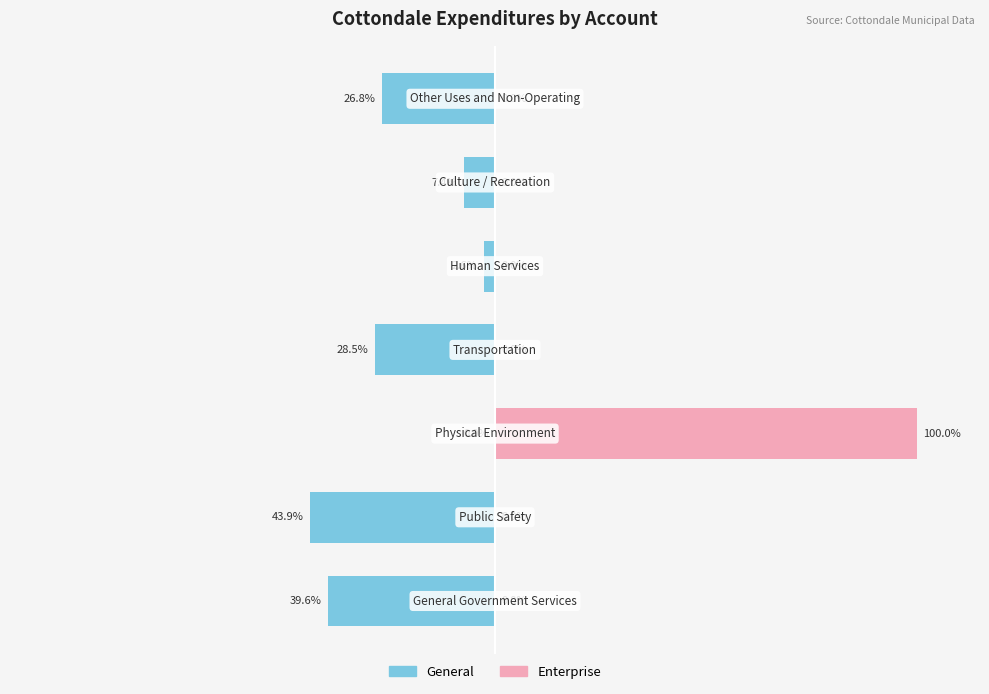

The value of Enterprise at 0 is 0.0. True or false?

True